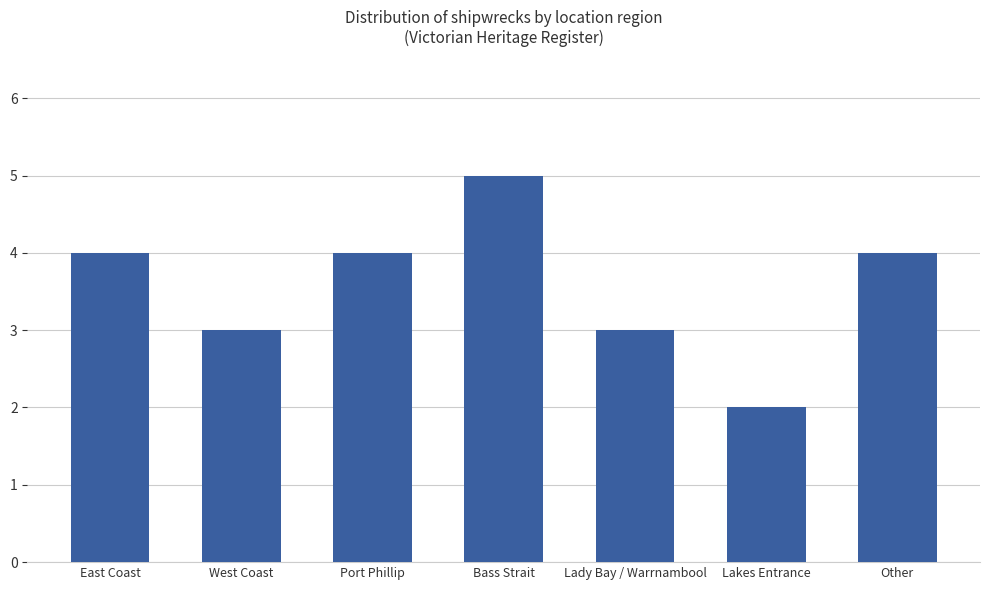

What value does the data have at East Coast?

4